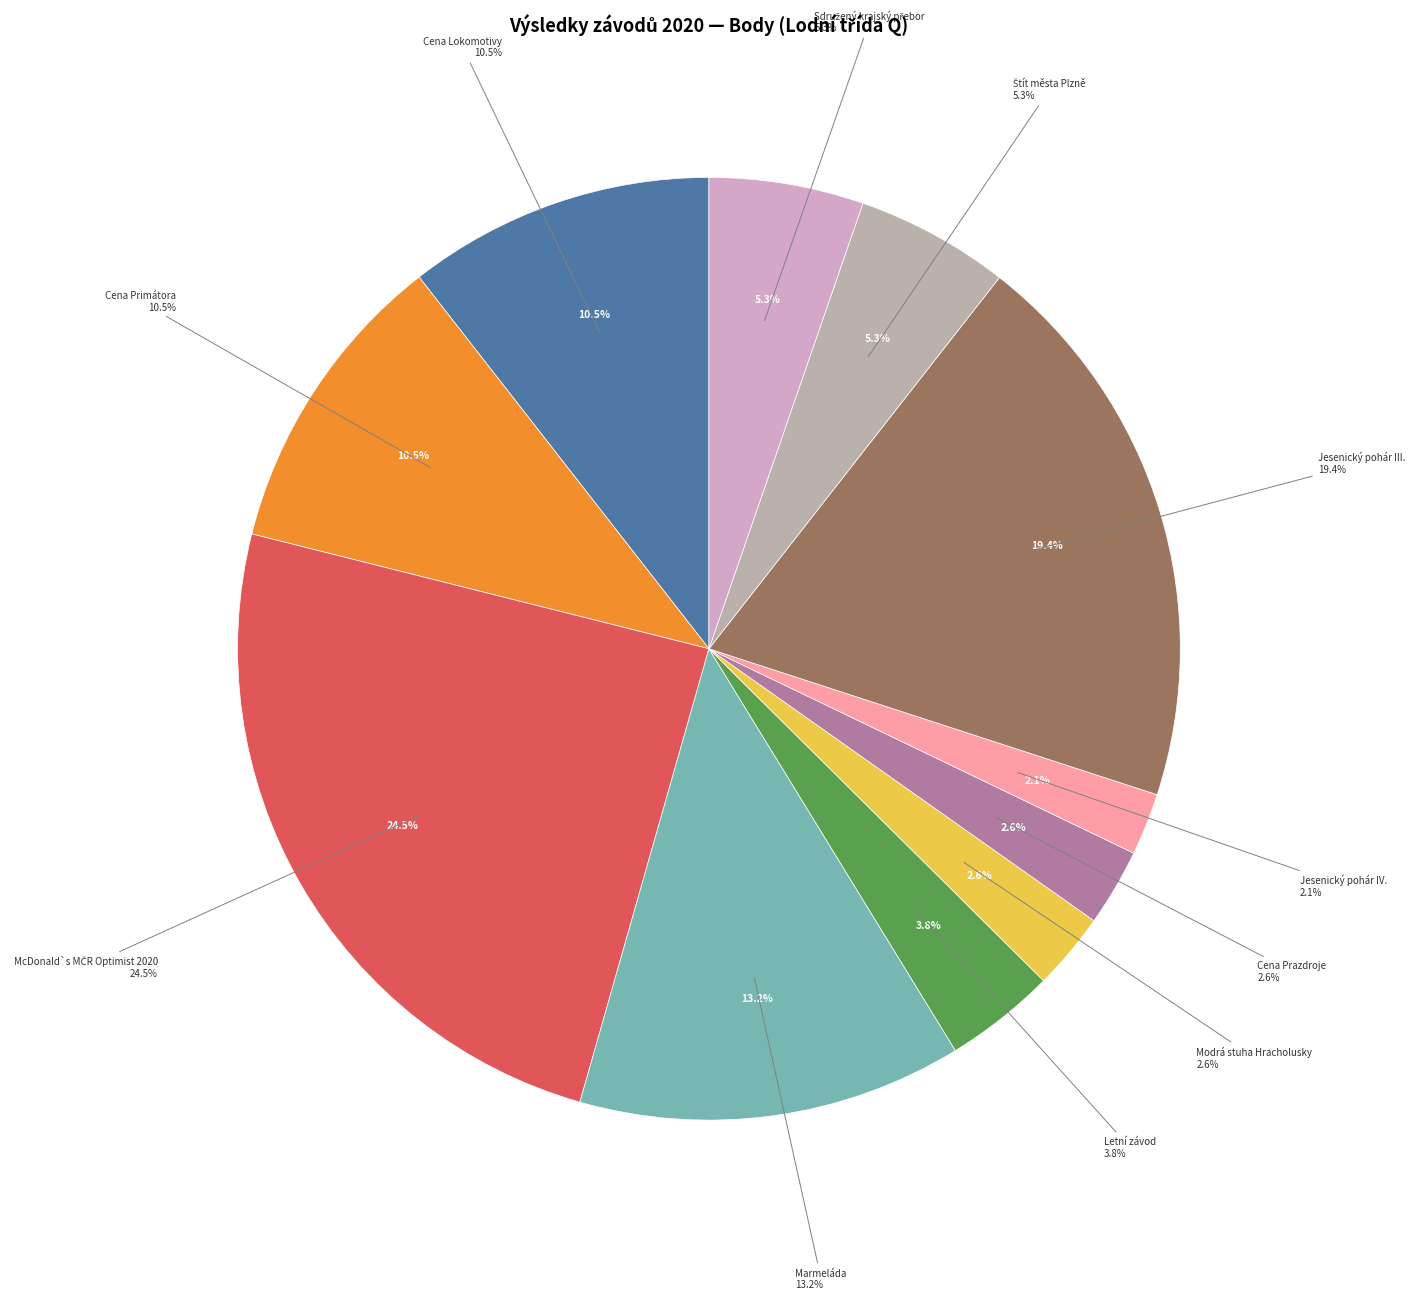

To the nearest percent, what portion does Jesenický pohár IV. represent?

2%